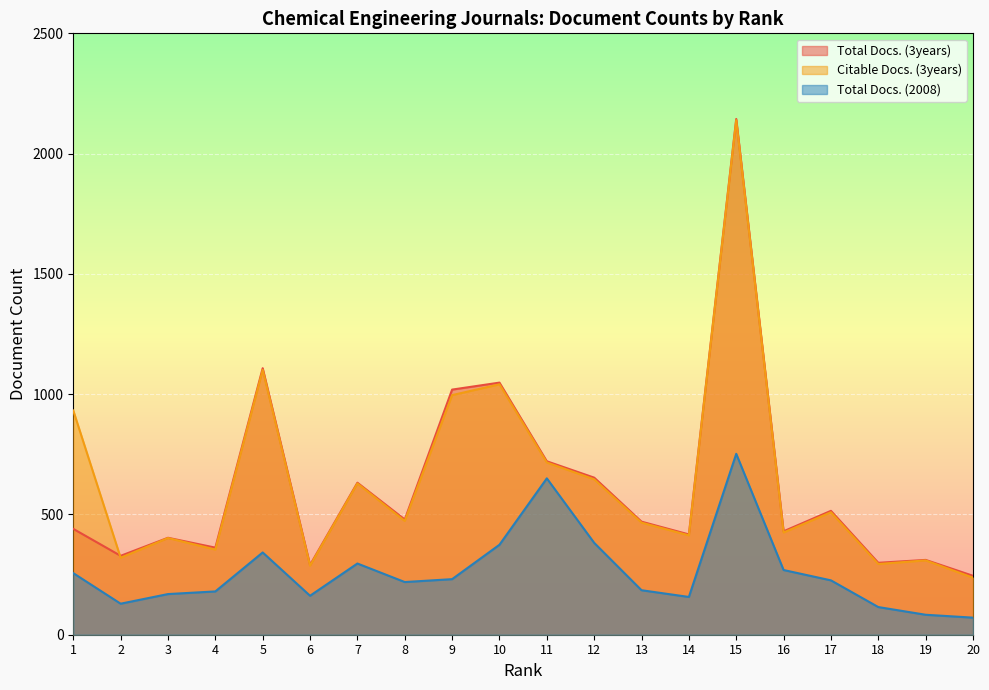

At which label does Citable Docs. (3years) reach its peak?

15